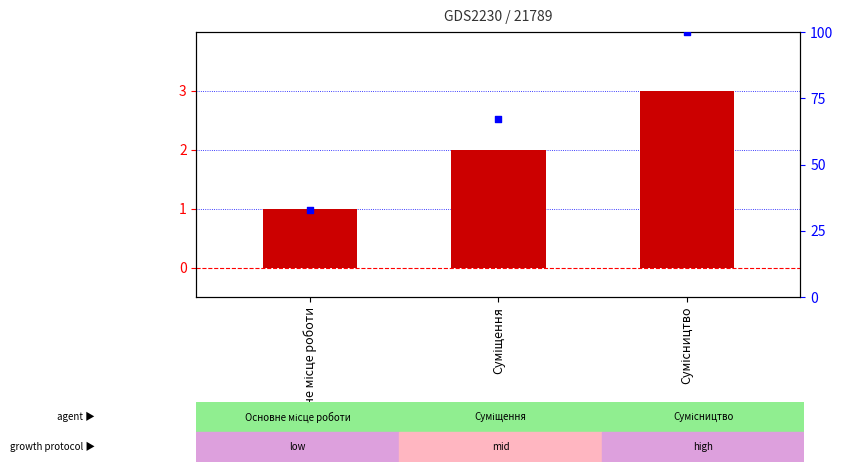

What is the total value across all series at Сумісництво?

103